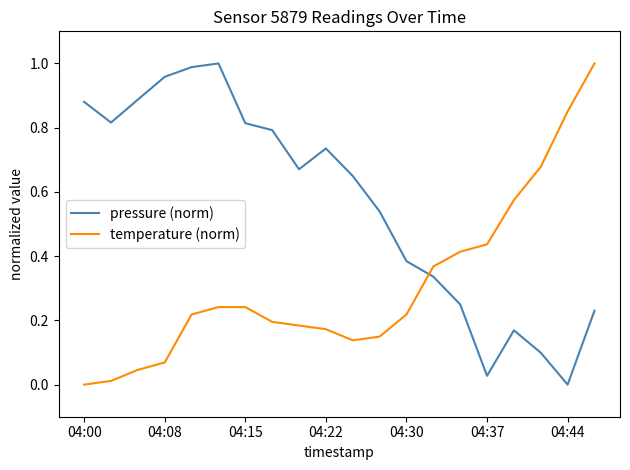

Which series has the largest total across all categories?

pressure (norm)